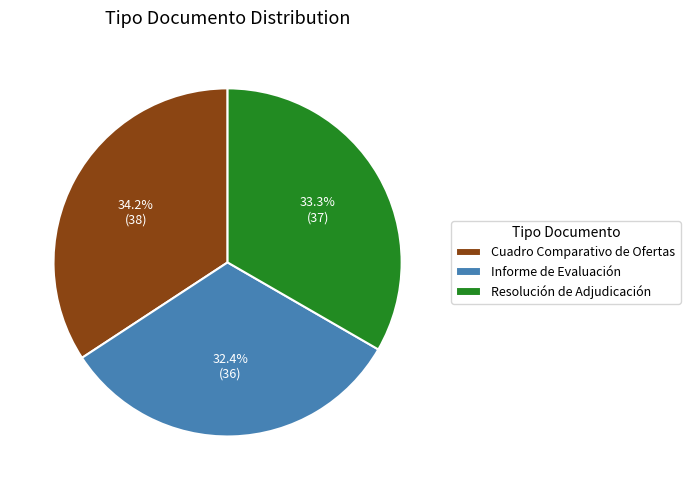

Does Resolución de Adjudicación represent more than half of the total?

No